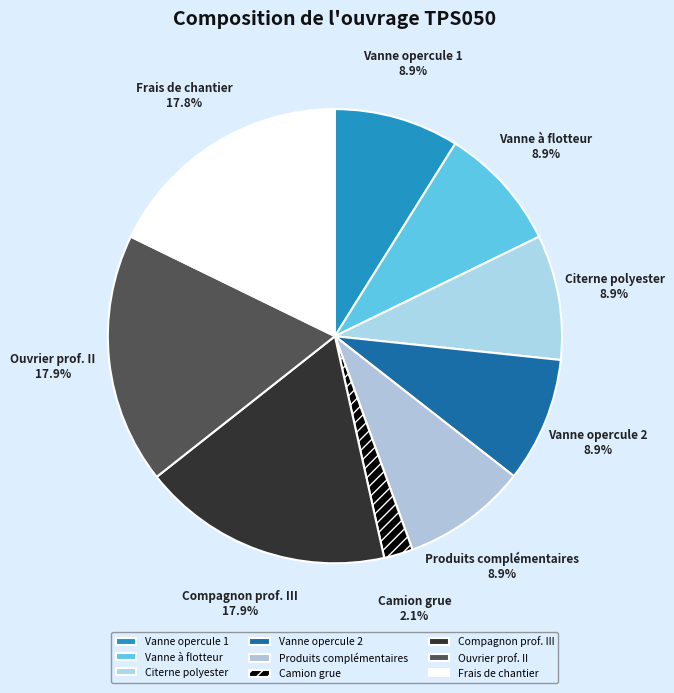

Count the number of slices in the pie.

9